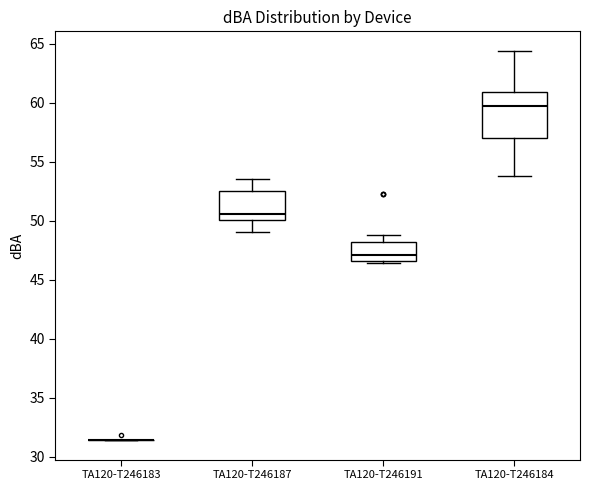

Comparing the boxes themselves (not the whiskers), which one is the tallest?

TA120-T246184